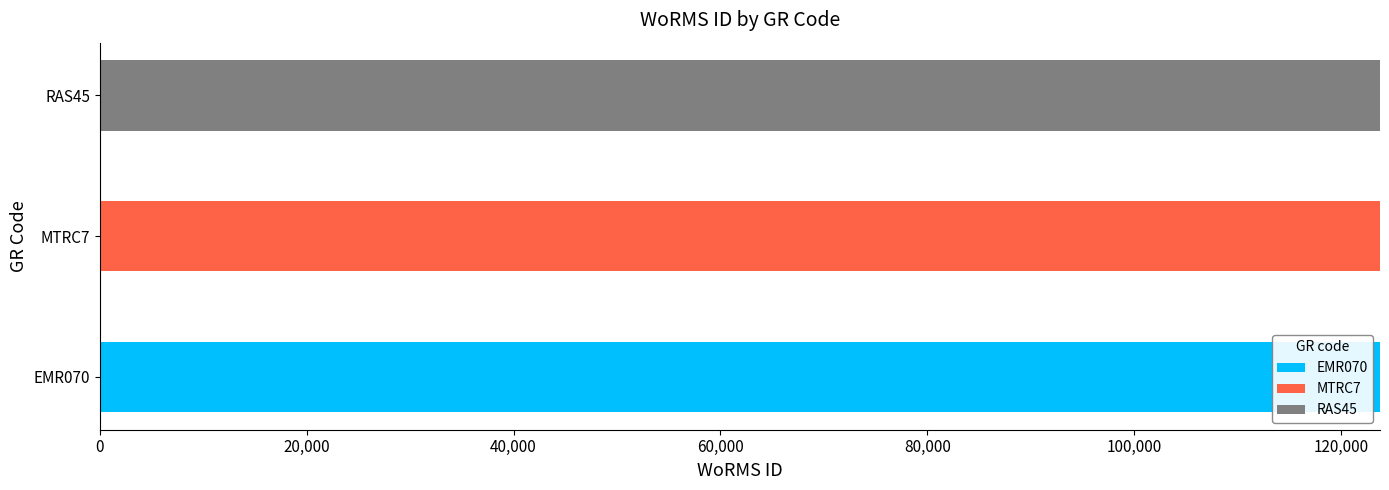

At which label does EMR070 reach its peak?

EMR070